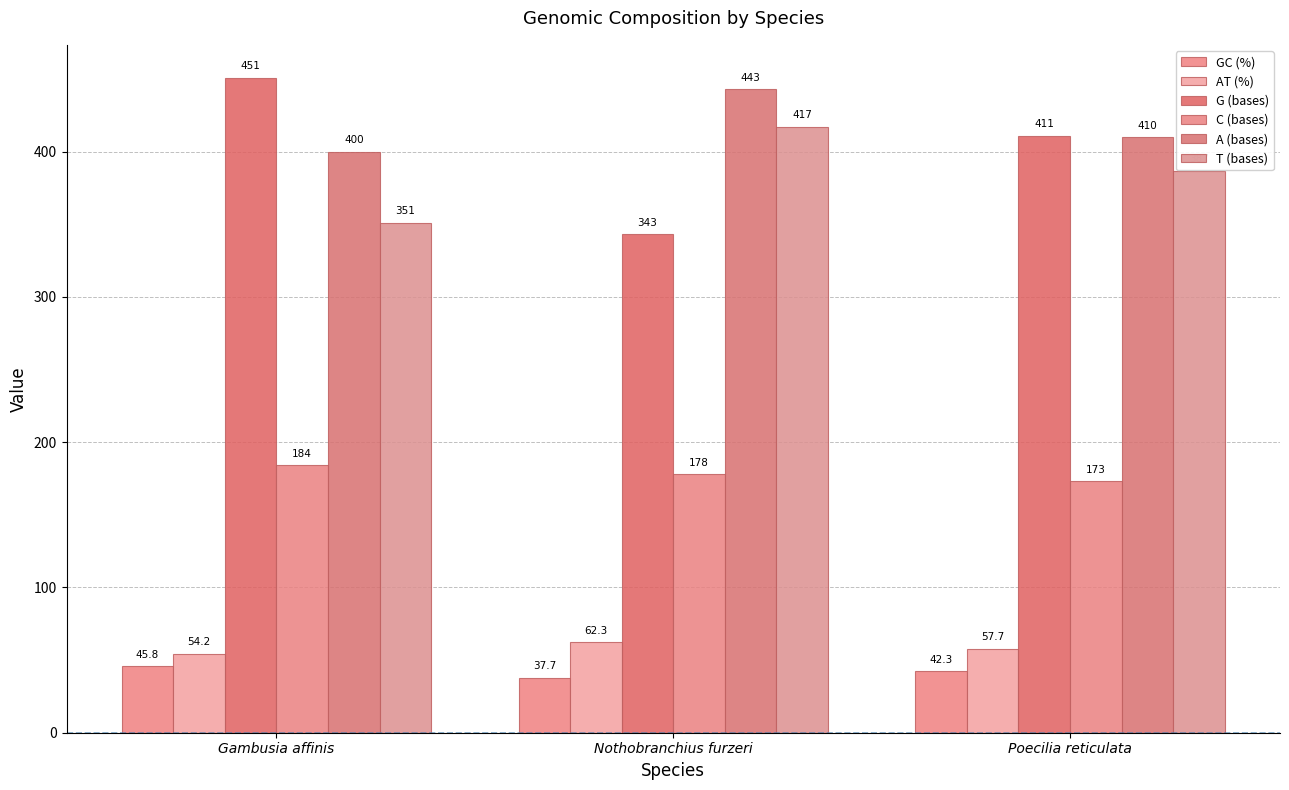

What is the difference between the G (bases) values at Nothobranchius furzeri and Poecilia reticulata?

68.0